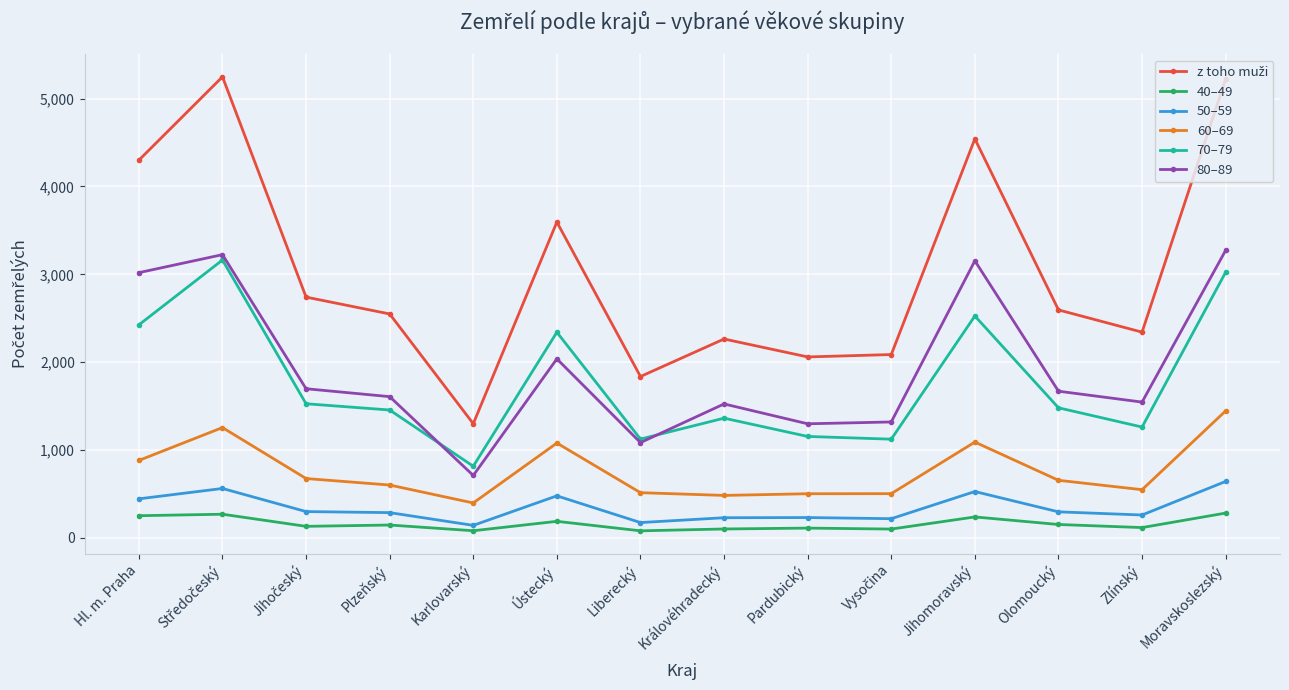

Does the chart have visible grid lines?

Yes